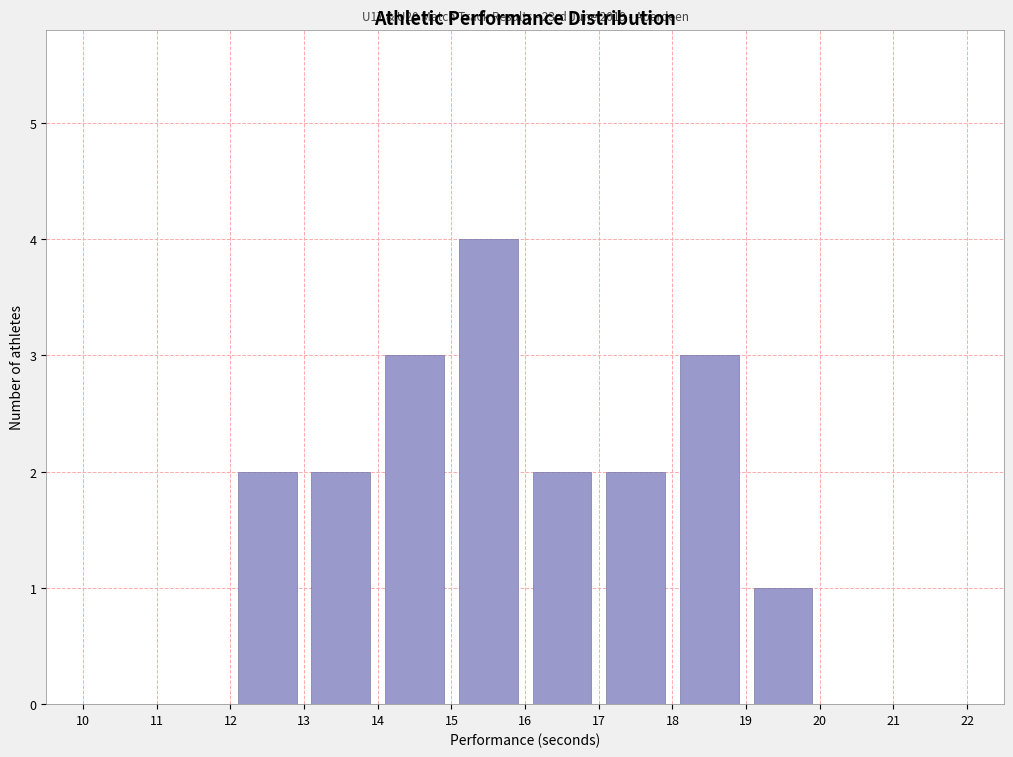

Over which range of the x-axis is the bar tallest?

15 to 16